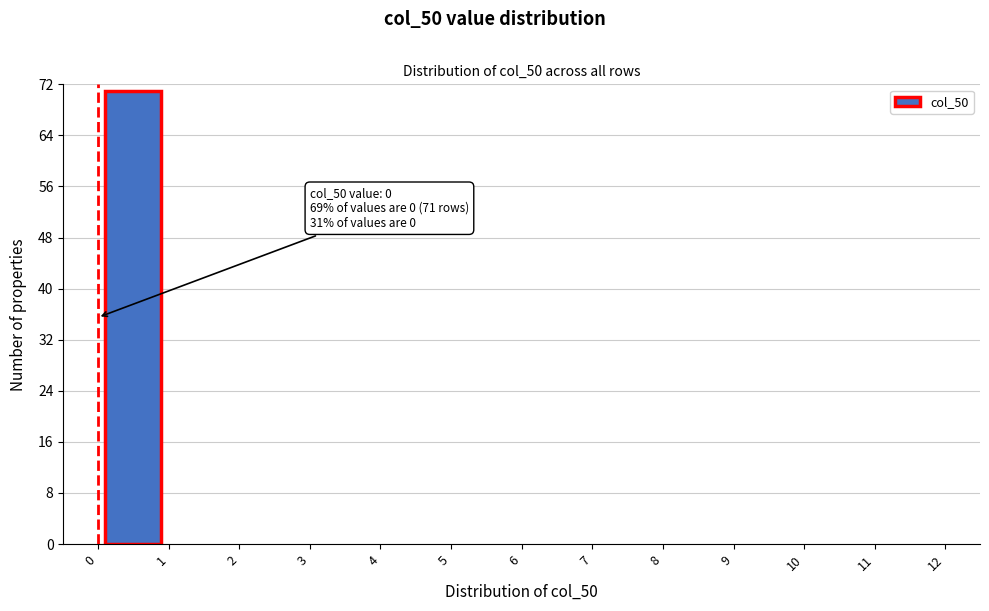

Which range on the x-axis has the tallest bar?

0 to 1